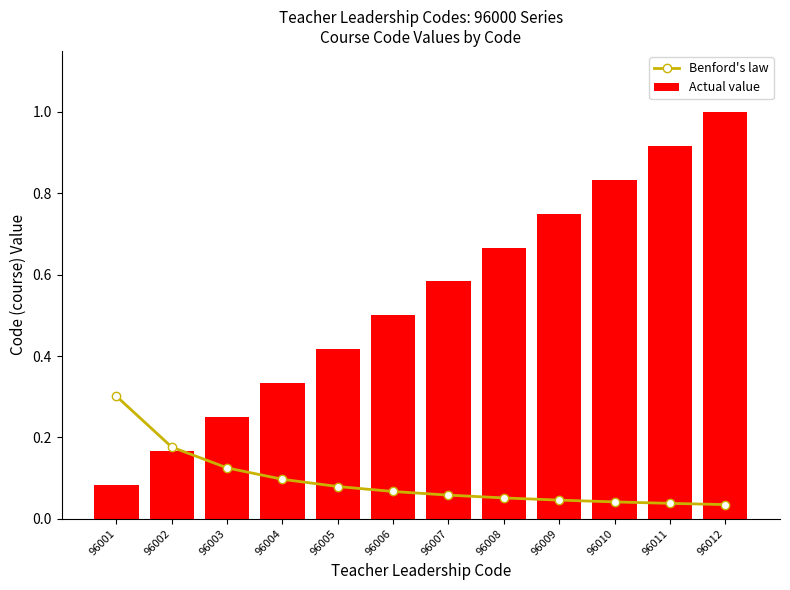

Is the value of Actual value at 96008 greater than the value of Benford's law at 96006?

Yes